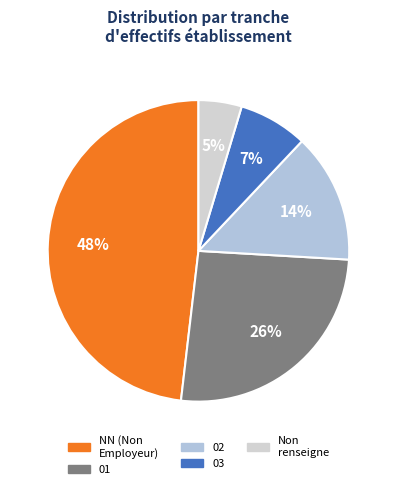

What percentage is the 01 slice, to the nearest percent?

26%